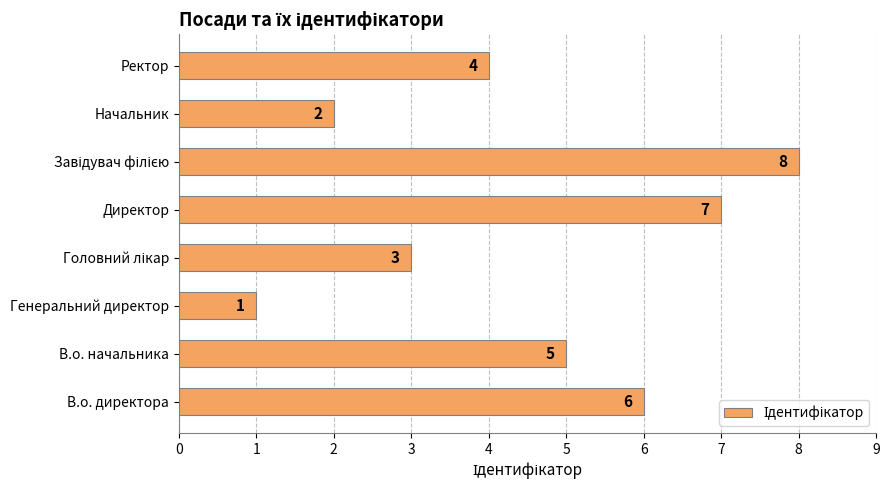

What is the difference between the maximum and minimum values?

7